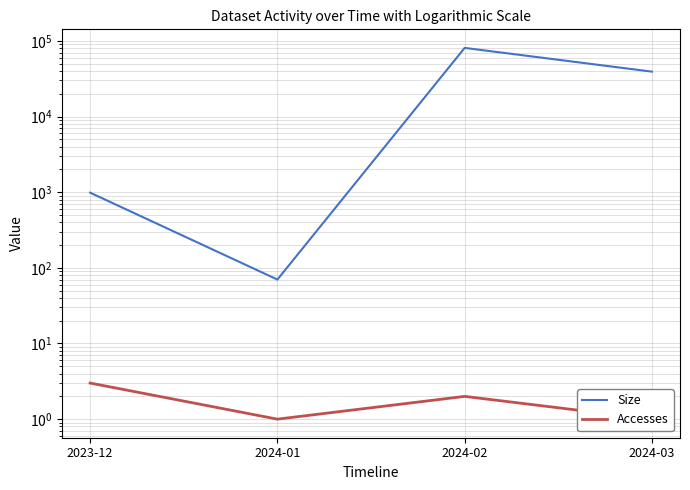

True or false: Accesses has a value of 1 at 2024-01.

True